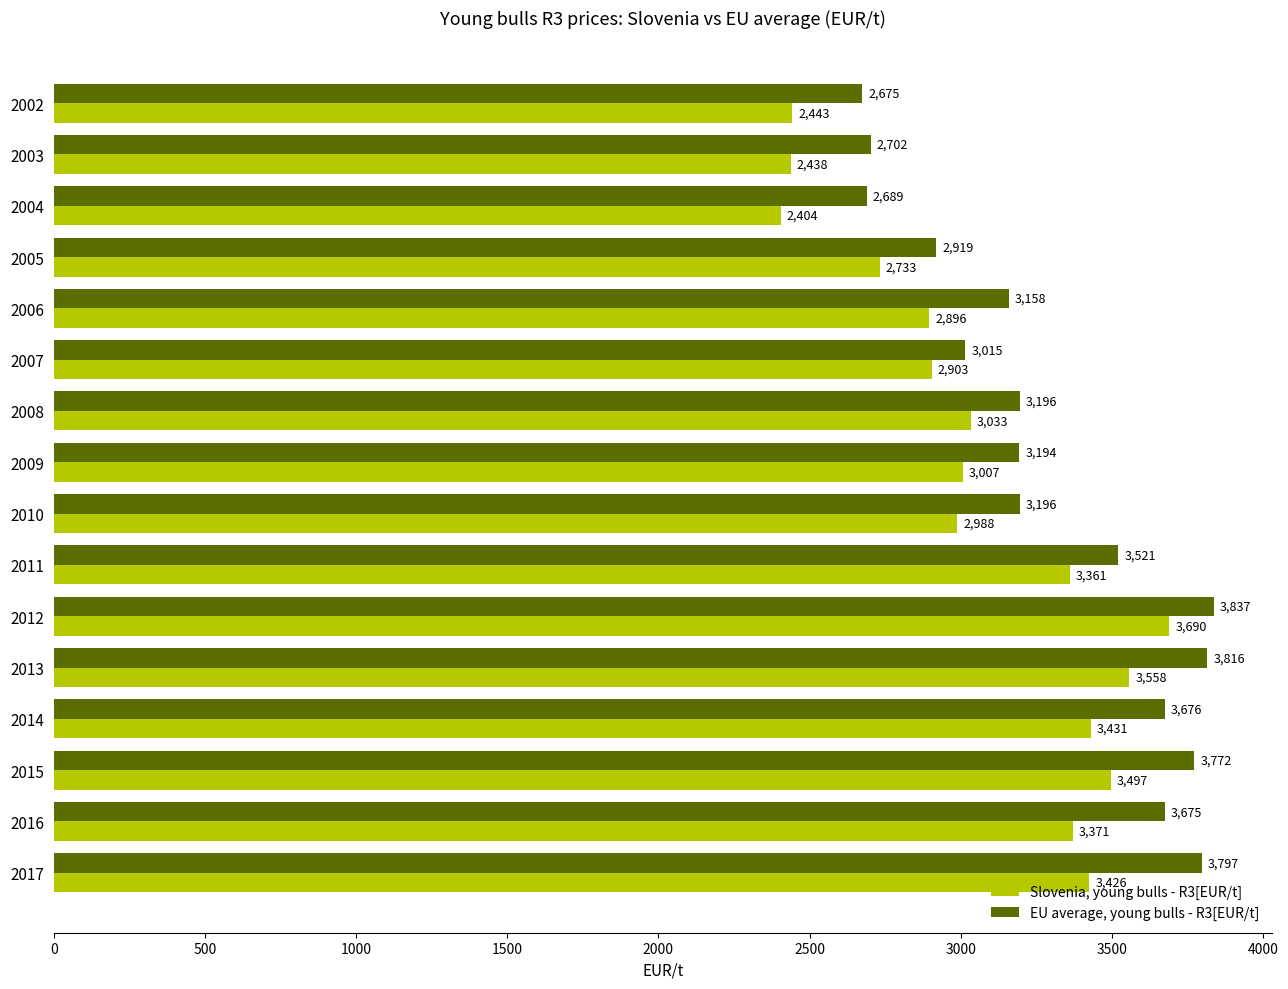

What is the sum of all Slovenia, young bulls - R3[EUR/t] values?

49178.1